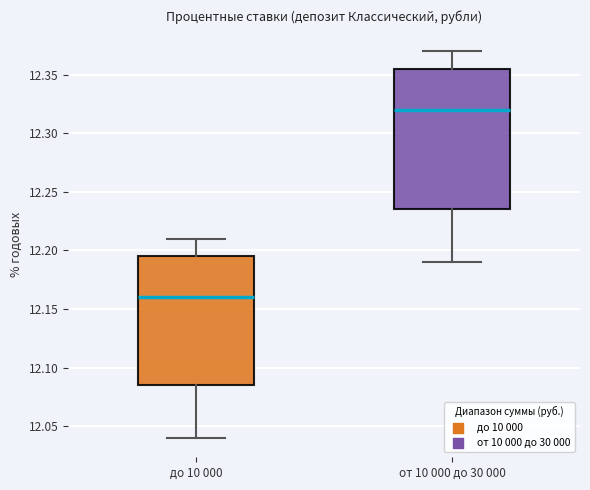

Reading left to right, read every box against the y-axis: the position of its median line, the range the box covers, and the ends of its whiskers. The values are not printed on the chart, so give them approximately, as read against the axis.

до 10 000: median 12.160, box 12.085 to 12.195, whiskers 12.040 to 12.210
от 10 000 до 30 000: median 12.320, box 12.235 to 12.355, whiskers 12.190 to 12.370